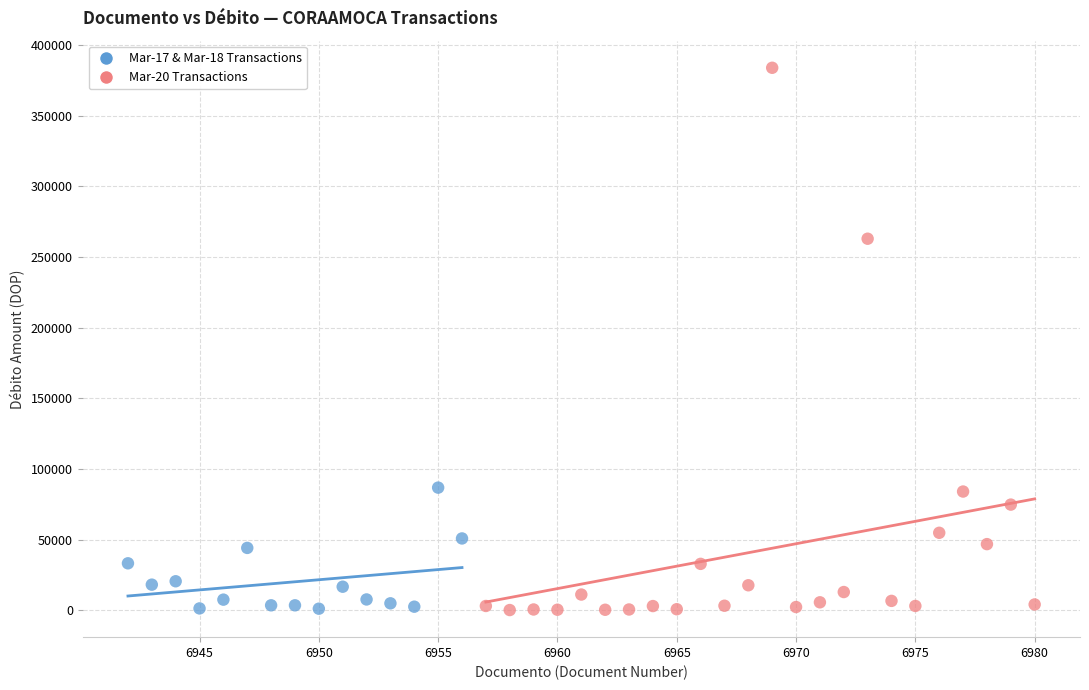

Which series contains the highest Y value?

Mar-20 Transactions